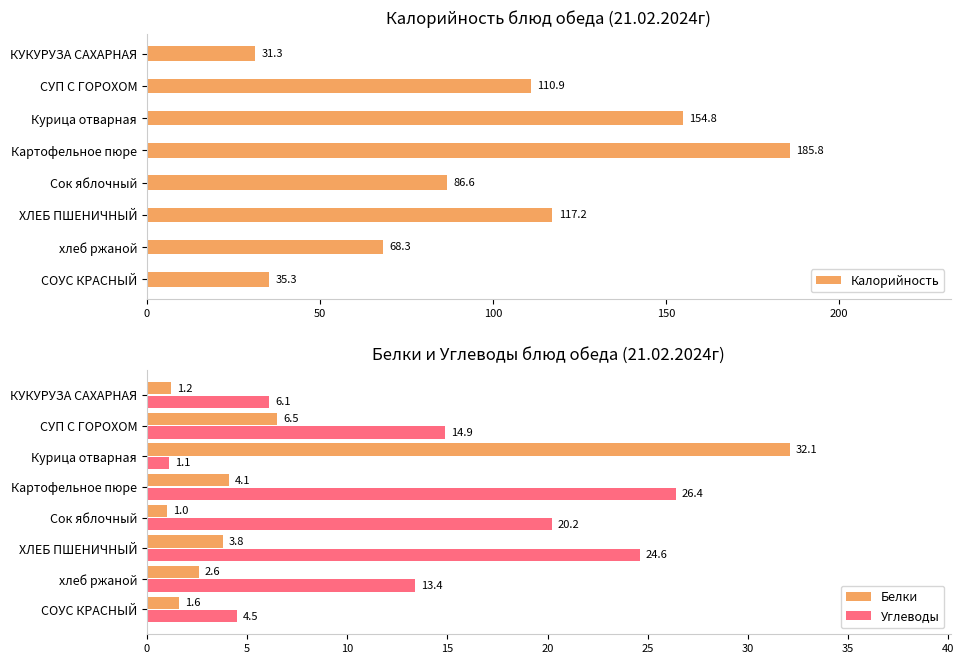

Reading left to right, list all the values displayed in this chart.

Калорийность: 31.3	110.9	154.8	185.8	86.6	117.2	68.3	35.3
Белки: 1.2	6.5	32.1	4.1	1.0	3.8	2.6	1.6
Углеводы: 6.1	14.9	1.1	26.4	20.2	24.6	13.4	4.5